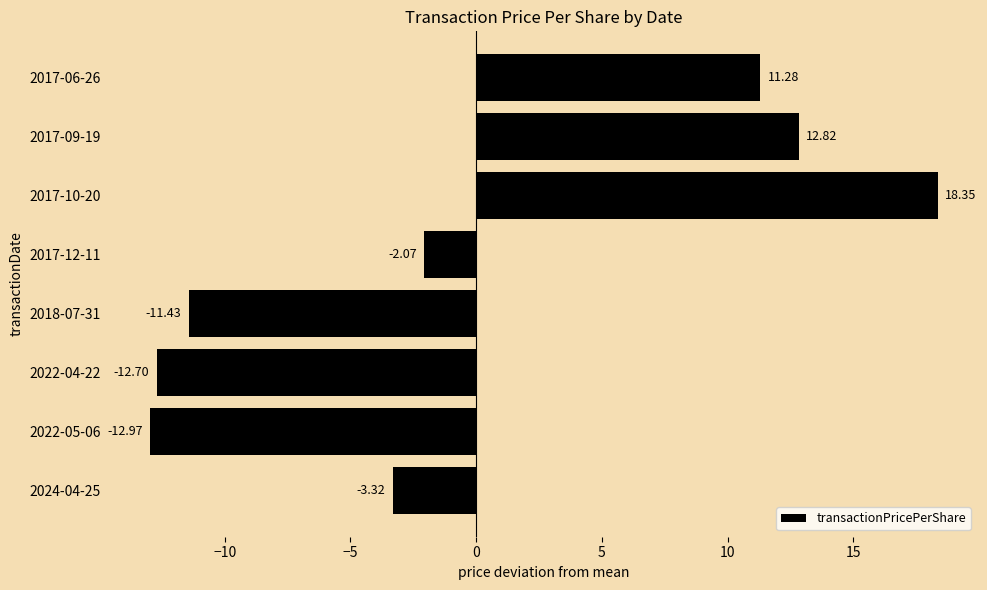

What is the change in value from 2024-04-25 to 2017-10-20?

+21.7